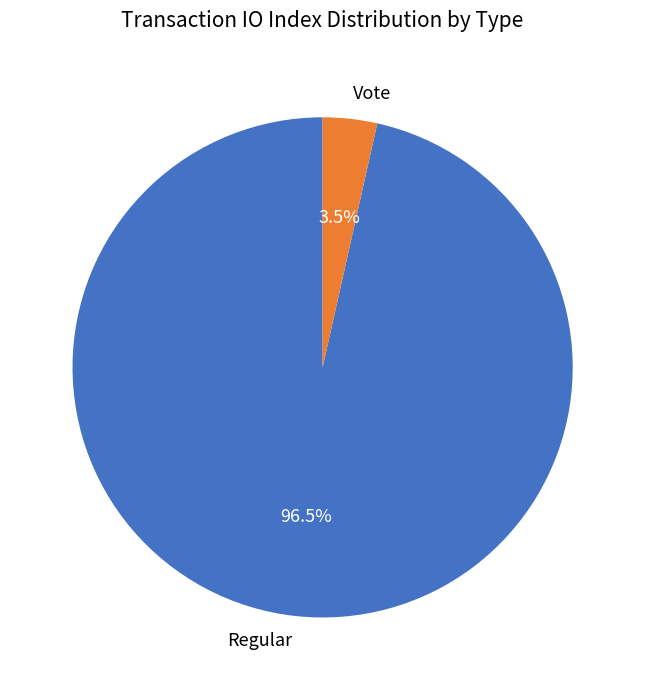

How many slices are in this pie chart?

2